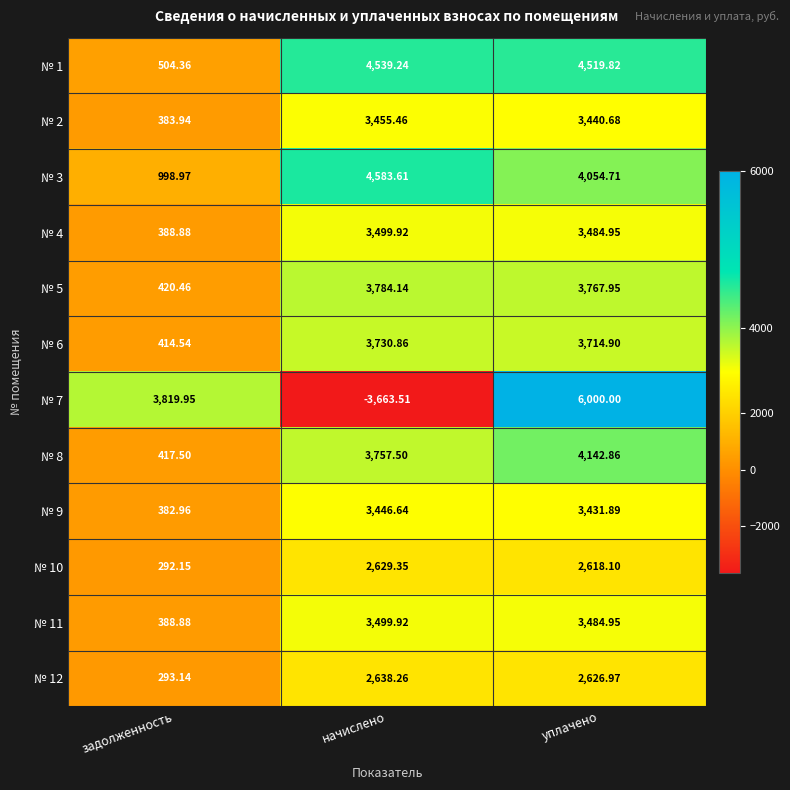

Which series has the widest spread of values?

№ 7